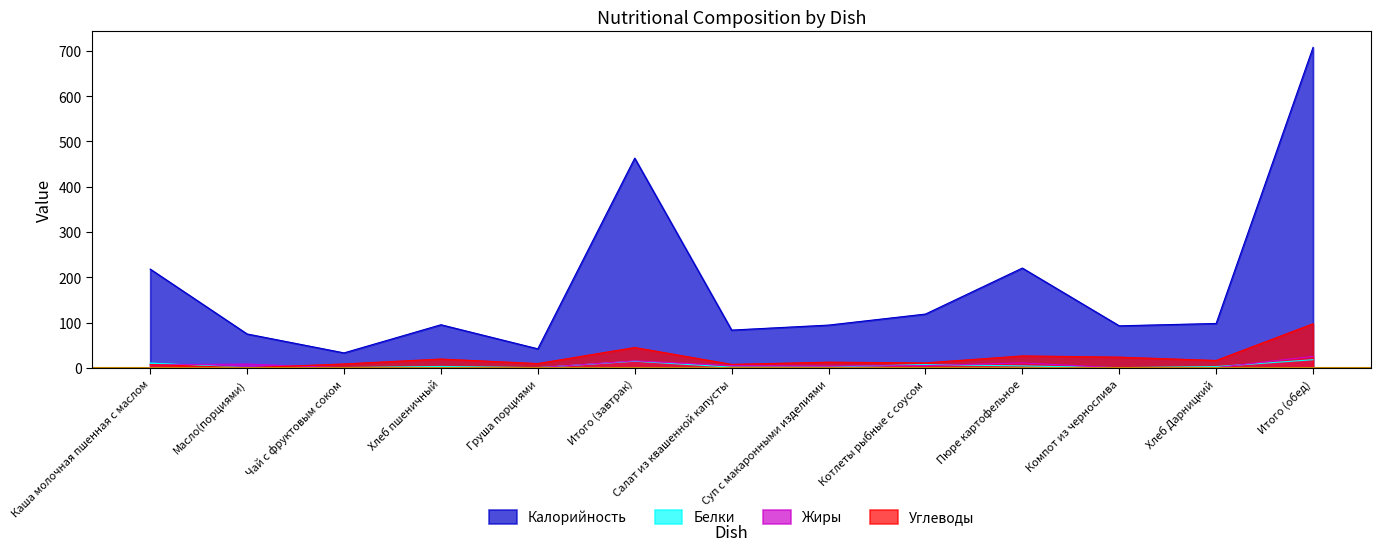

Which series has the widest spread of values?

Калорийность